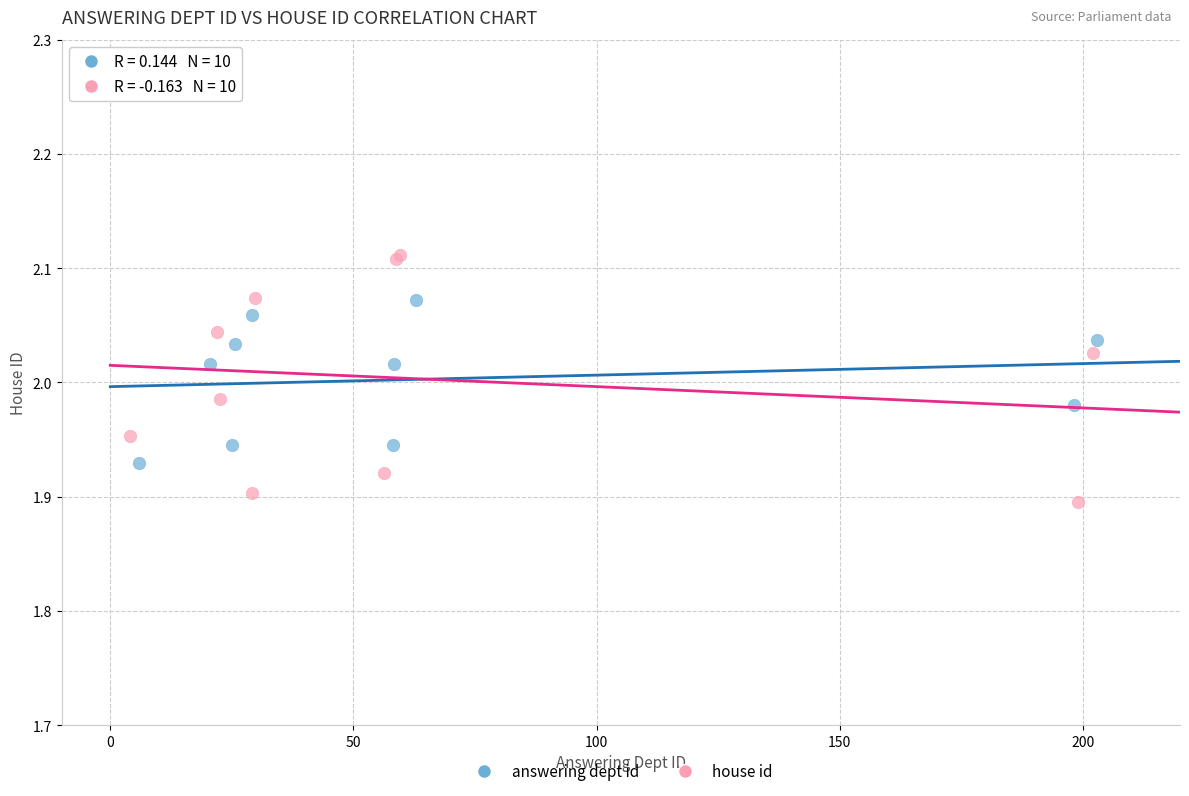

Which series contains the lowest Y value?

house id